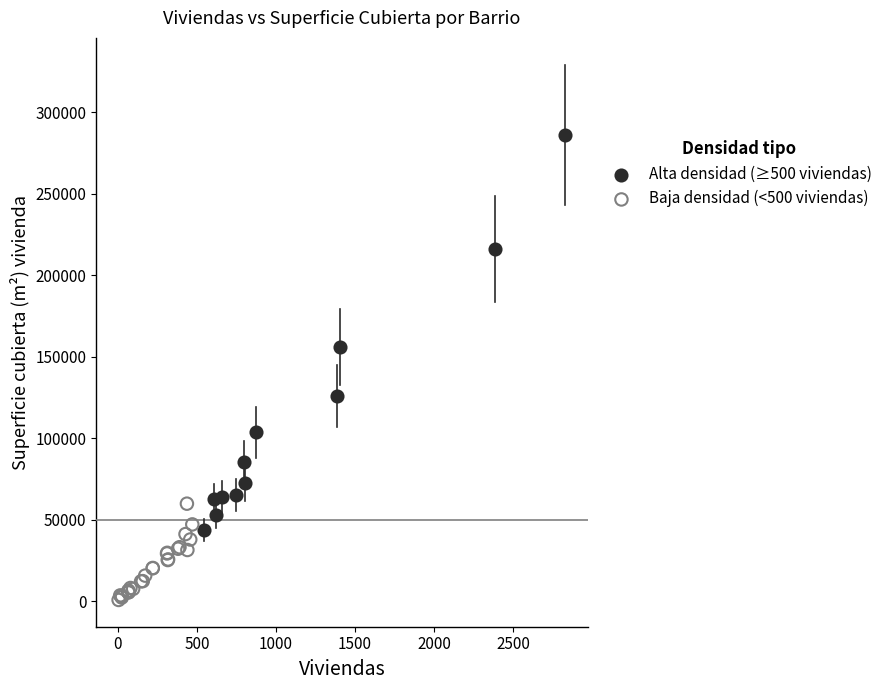

Which series contains the lowest Y value?

Baja densidad (<500 viviendas)